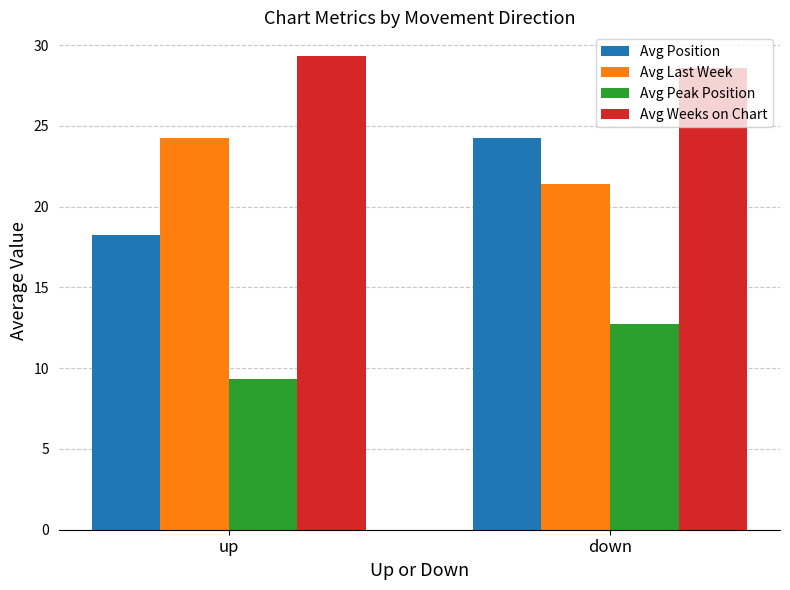

What is the minimum value shown in the chart?

9.3